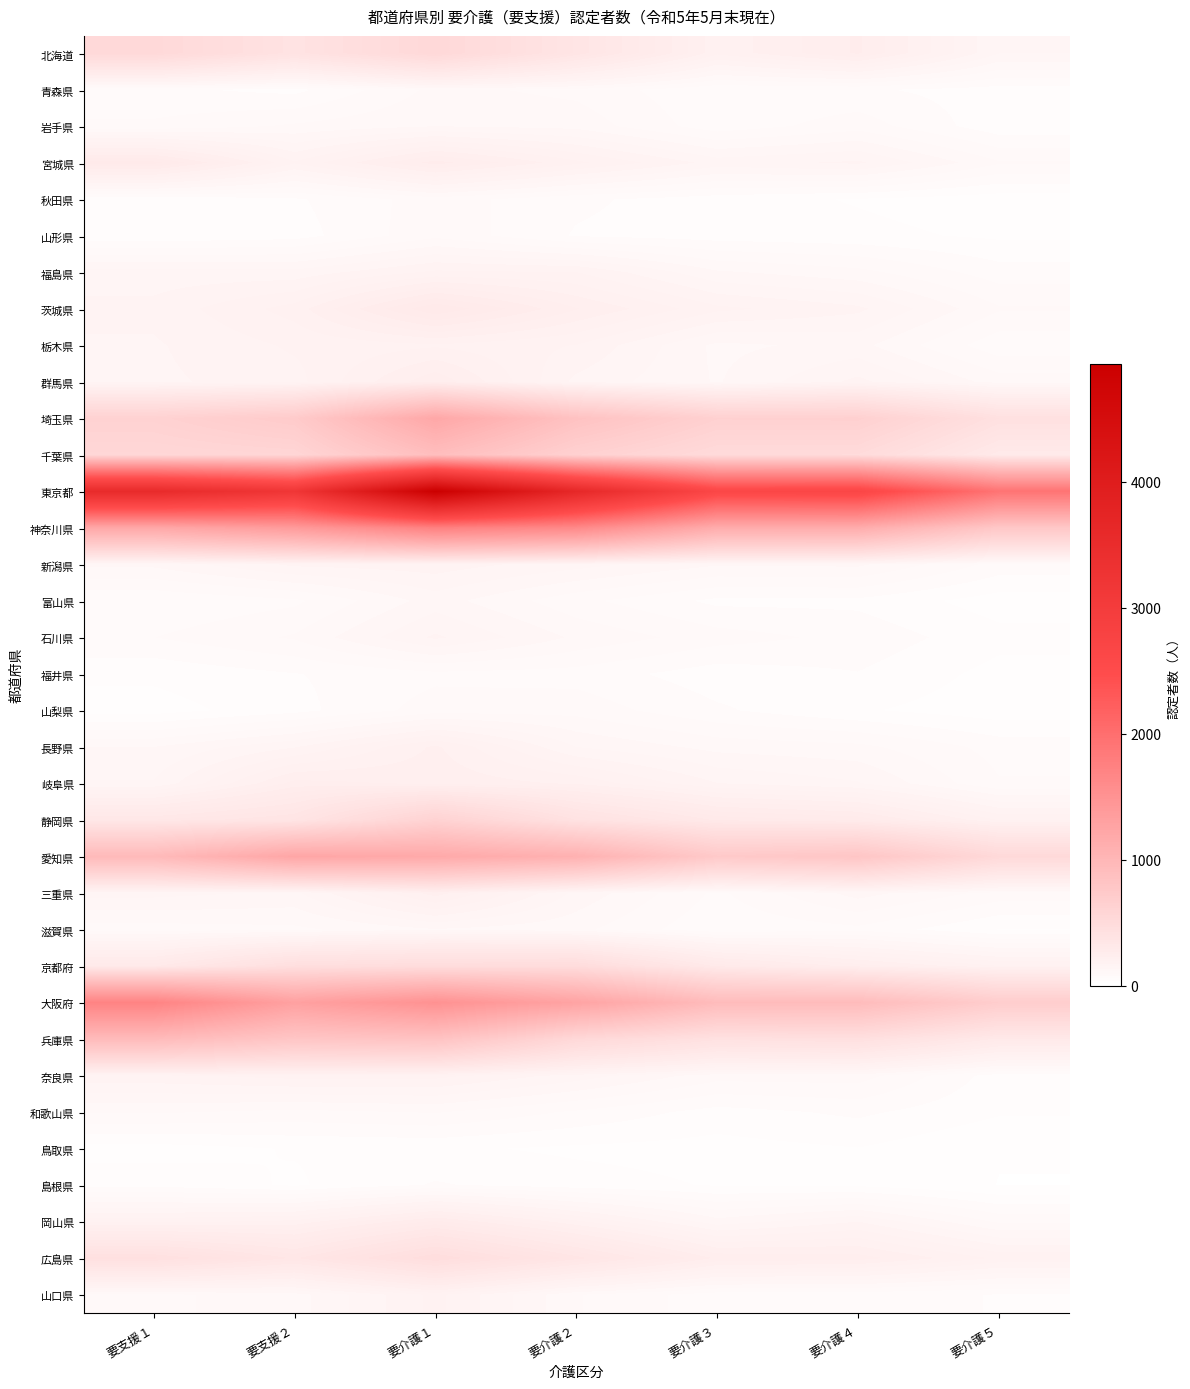

Rank the series by their maximum value, from highest to lowest.

東京都, 神奈川県, 大阪府, 愛知県, 埼玉県, 兵庫県, 千葉県, 静岡県, 北海道, 京都府, 広島県, 茨城県, 宮城県, 岡山県, 群馬県, 岐阜県, 三重県, 長野県, 栃木県, 奈良県, 山口県, 福島県, 新潟県, 石川県, 富山県, 岩手県, 滋賀県, 青森県, 和歌山県, 山形県, 山梨県, 秋田県, 福井県, 島根県, 鳥取県